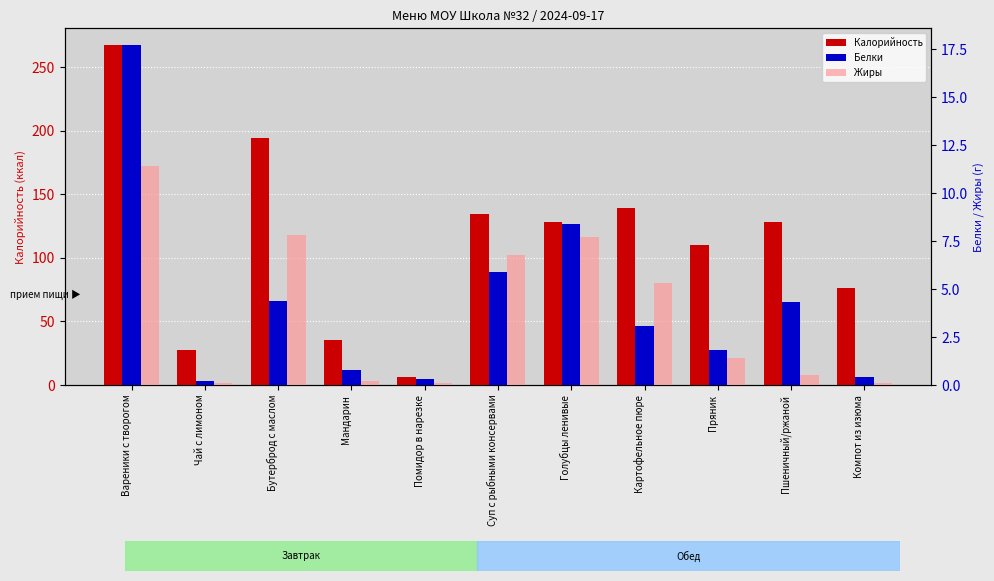

The Жиры series shows 5.5 at Вареники с творогом. True or false?

False